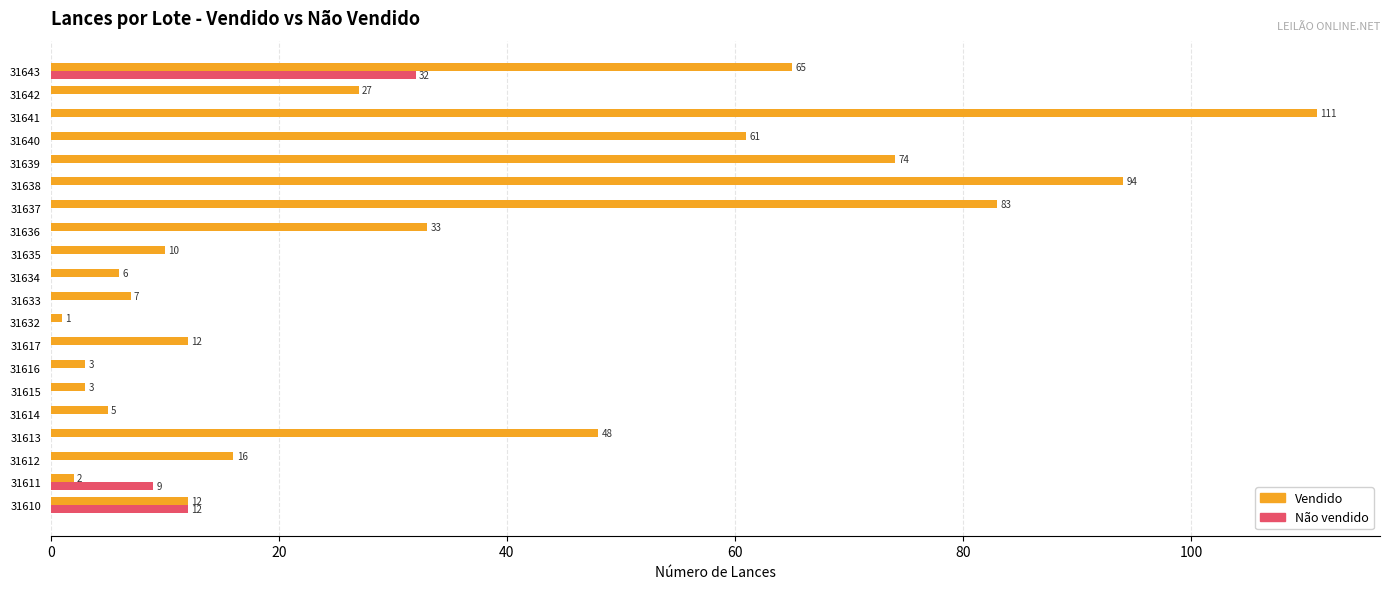

What is the total value across all series at 31634?

6